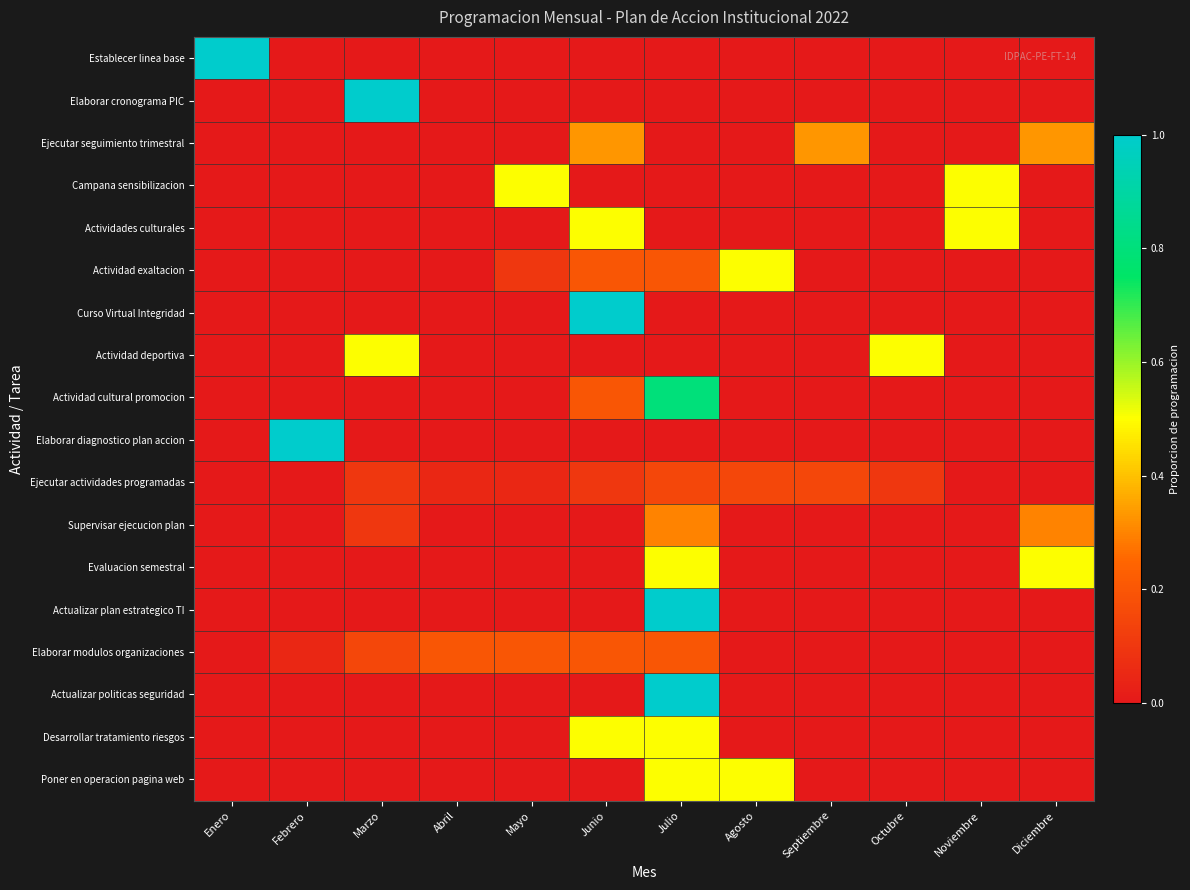

List the series in order of their peak value, highest first.

Establecer linea base, Elaborar cronograma PIC, Curso Virtual Integridad, Elaborar diagnostico plan accion, Actualizar plan estrategico TI, Actualizar politicas seguridad, Actividad cultural promocion, Campana sensibilizacion, Actividades culturales, Actividad exaltacion, Actividad deportiva, Evaluacion semestral, Desarrollar tratamiento riesgos, Poner en operacion pagina web, Ejecutar seguimiento trimestral, Supervisar ejecucion plan, Elaborar modulos organizaciones, Ejecutar actividades programadas